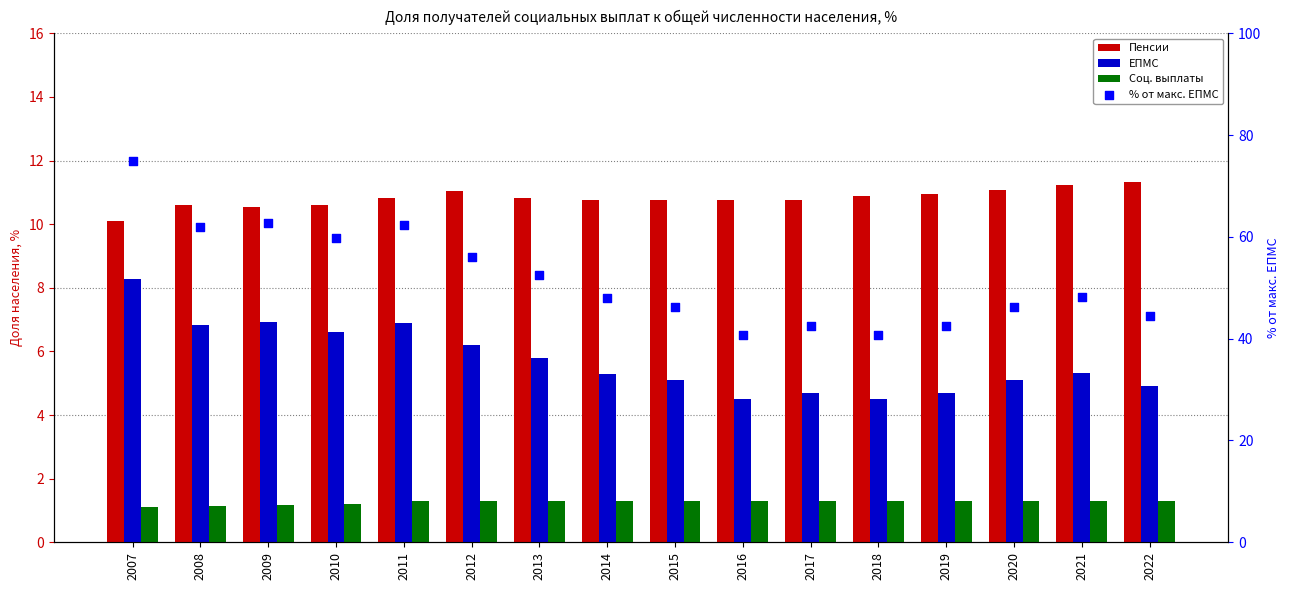

At which category is the sum across all series the highest?

2007